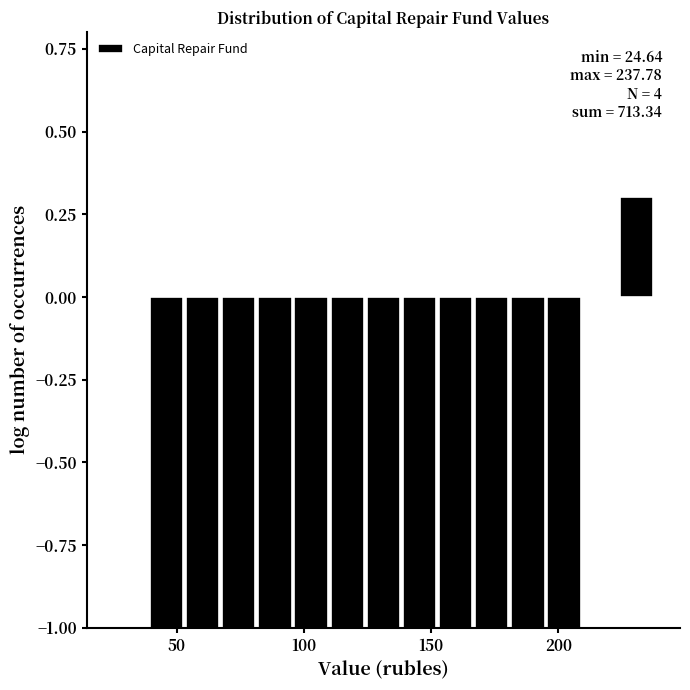

Around what value on the x-axis is the tallest bar? Give the approximate position of its centre, as read against the axis.

230